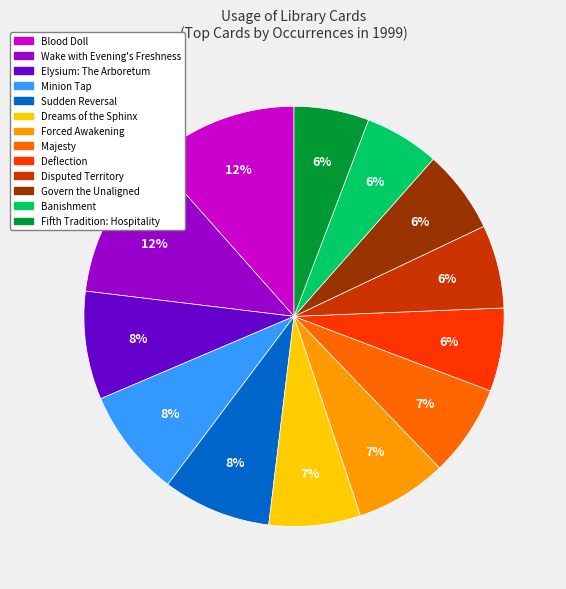

Count the number of slices in the pie.

13